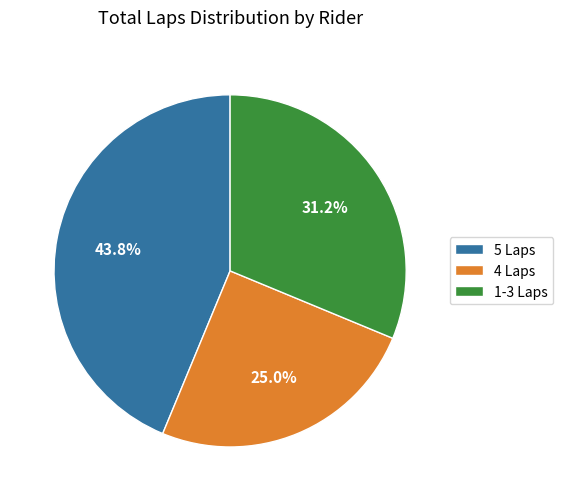

To the nearest percent, what is the average slice percentage?

33%